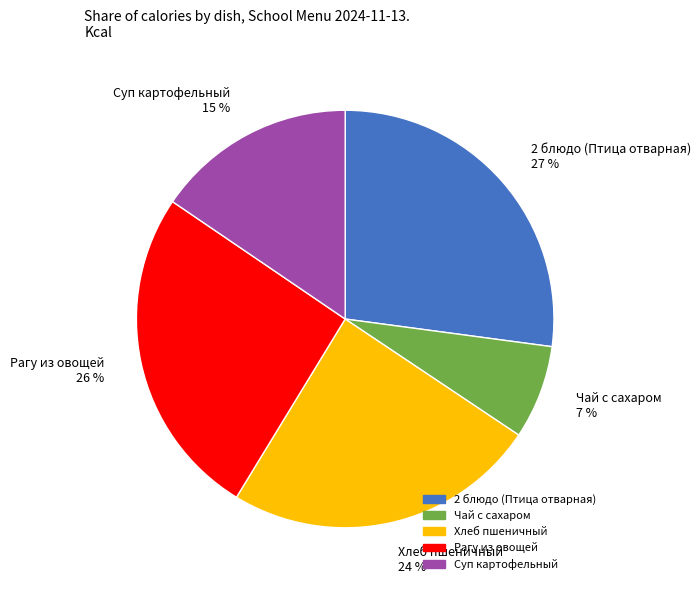

Is the sum of Рагу из овощей 26 % and Суп картофельный 15 % greater than half?

No